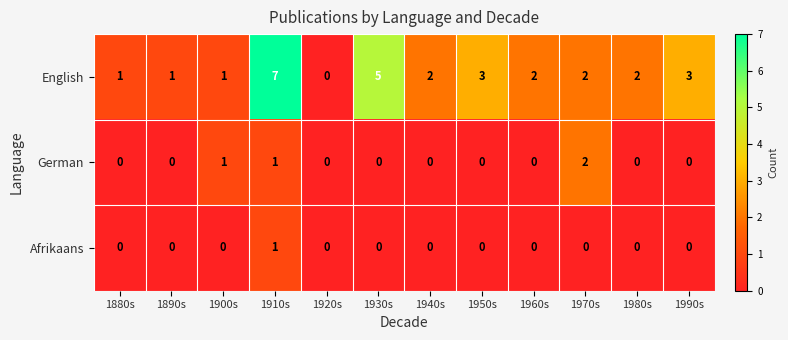

How many distinct data groups are displayed?

3